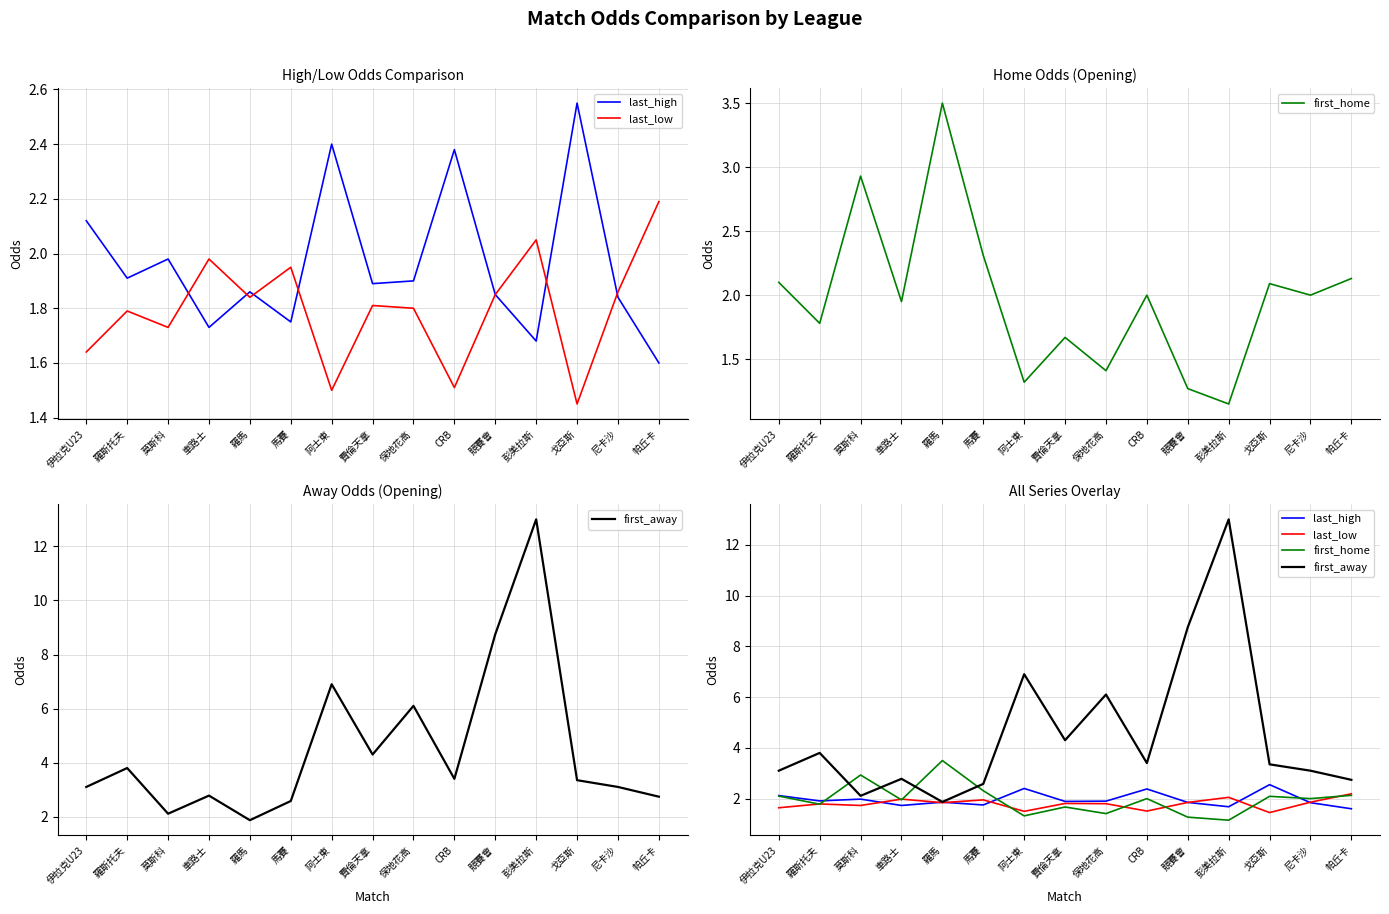

True or false: last_high and last_low intersect in this chart.

True